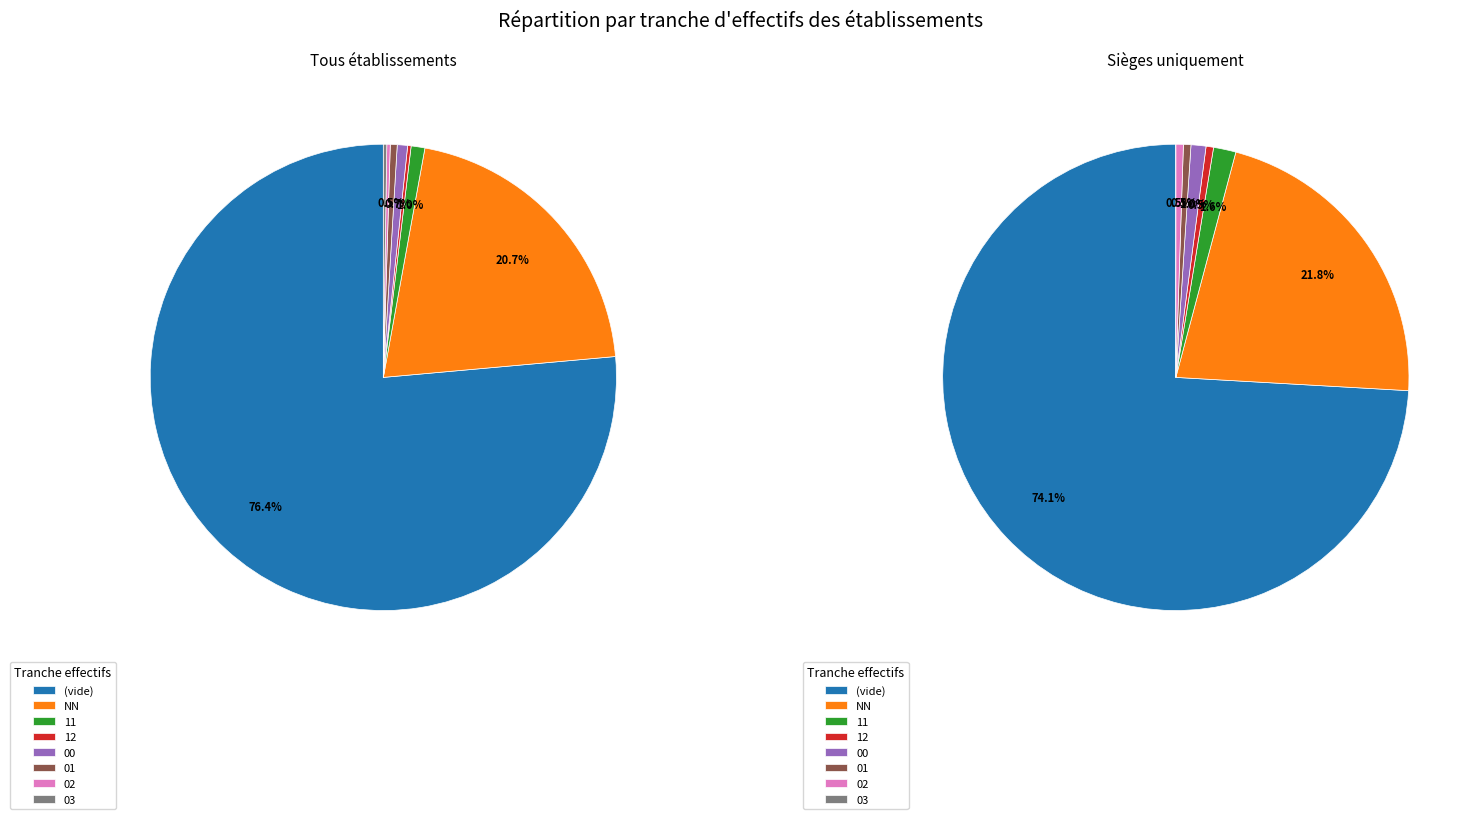

What is the smallest slice in the pie chart?

12